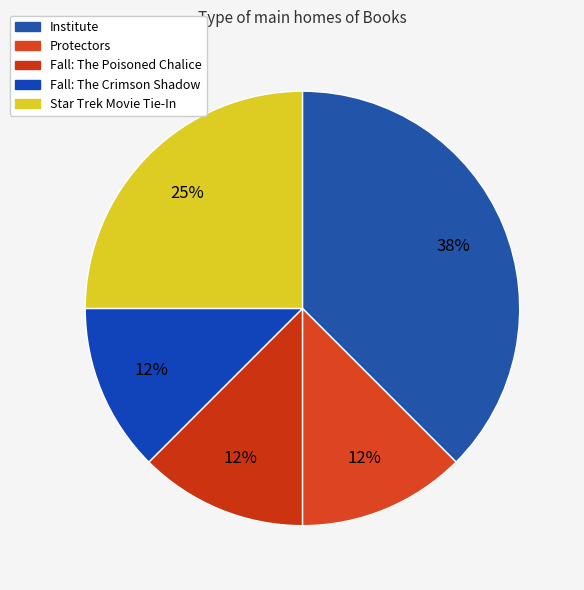

What is the largest slice in the pie chart?

Institute